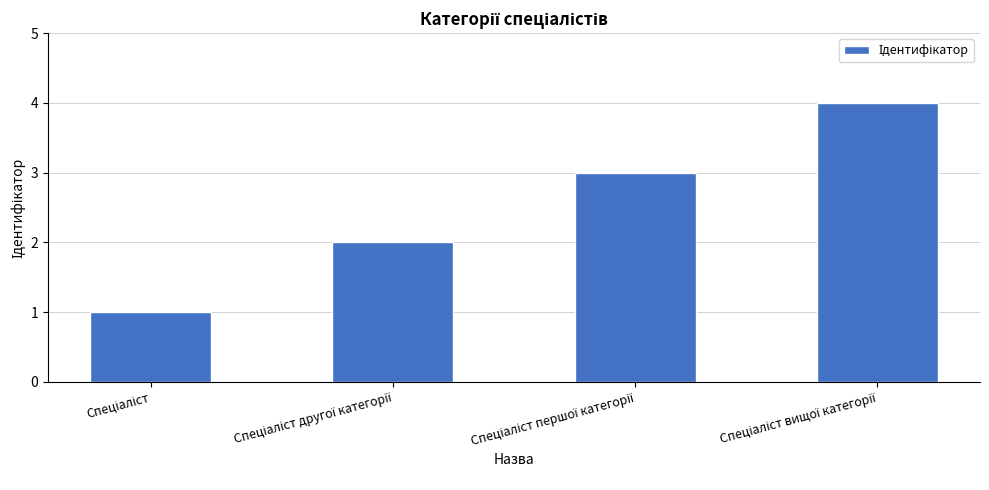

What is the sum of all values?

10